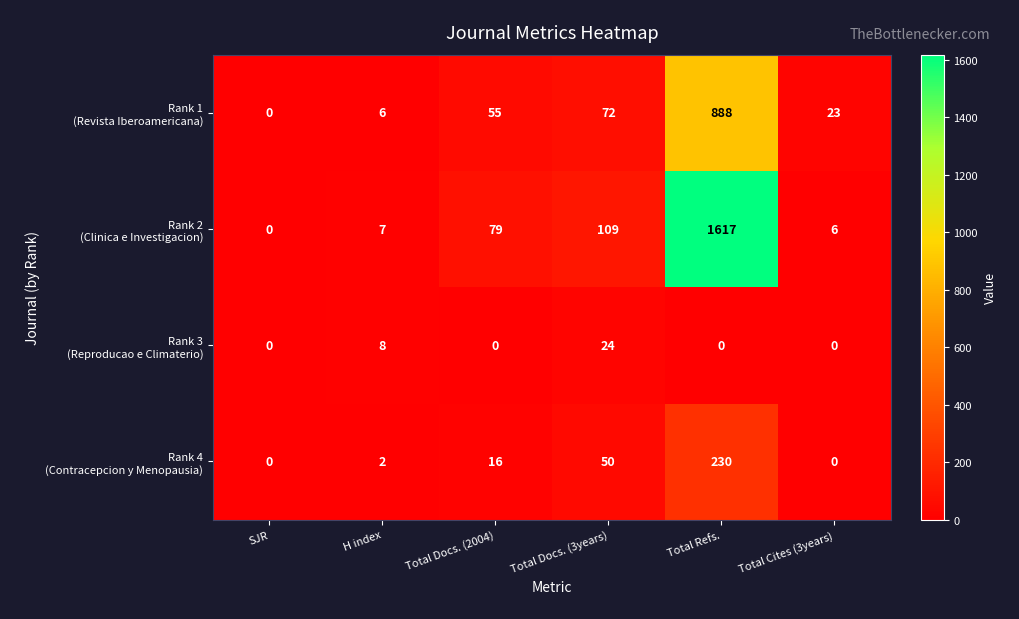

What is the total value across all series at Total Docs. (2004)?

150